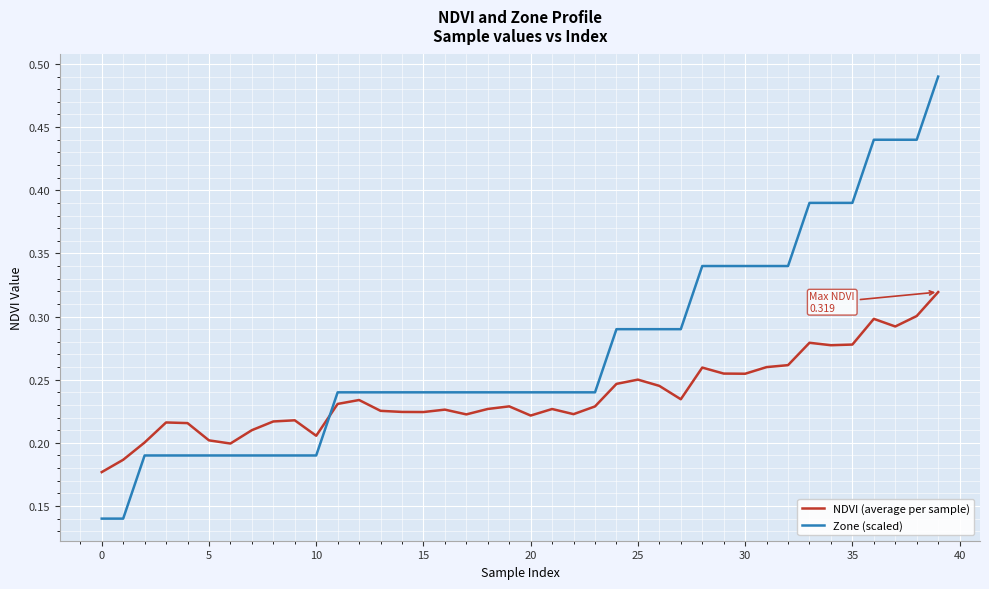

Which series has the widest spread of values?

Zone (scaled)